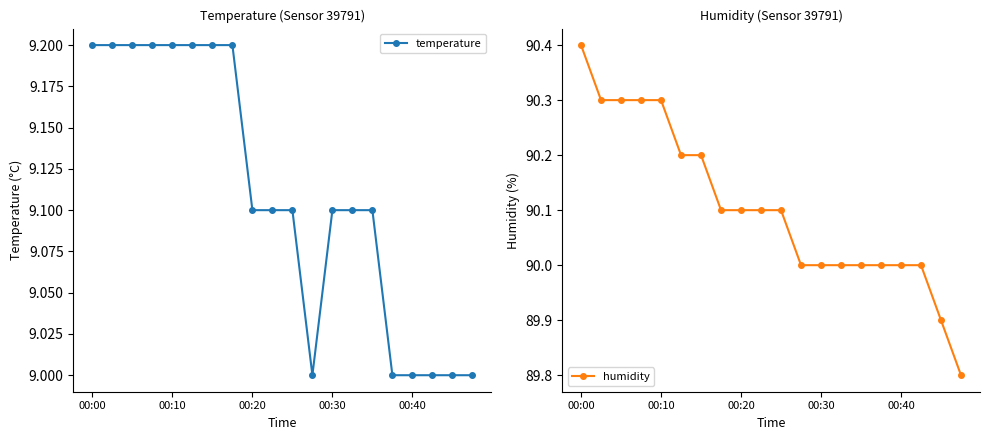

At how many categories does at least one series exceed 15?

20